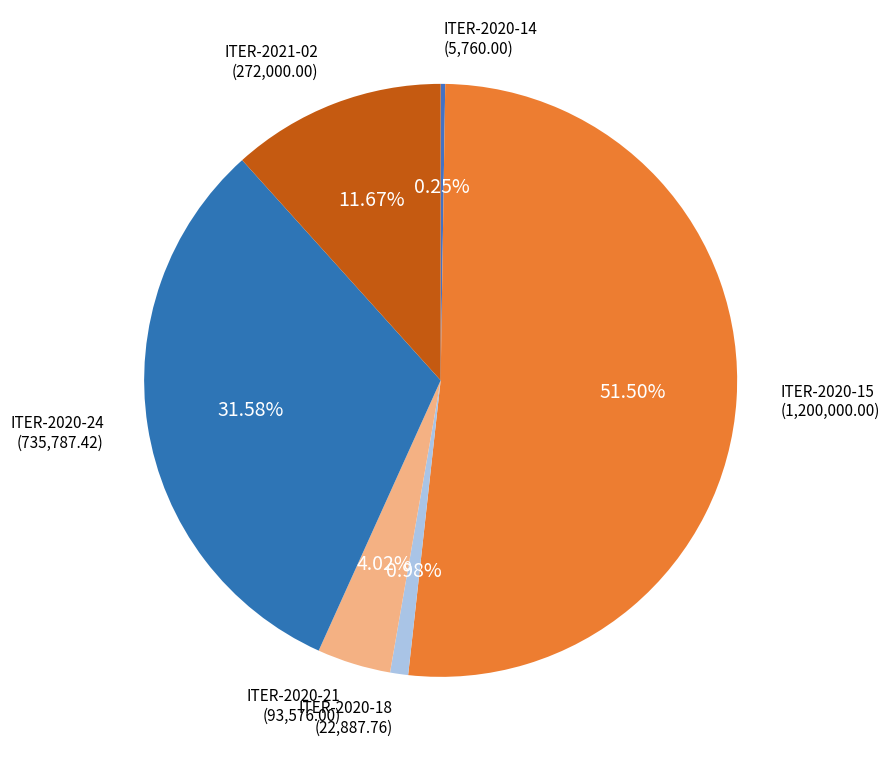

What is the smallest slice in the pie chart?

ITER-2020-14